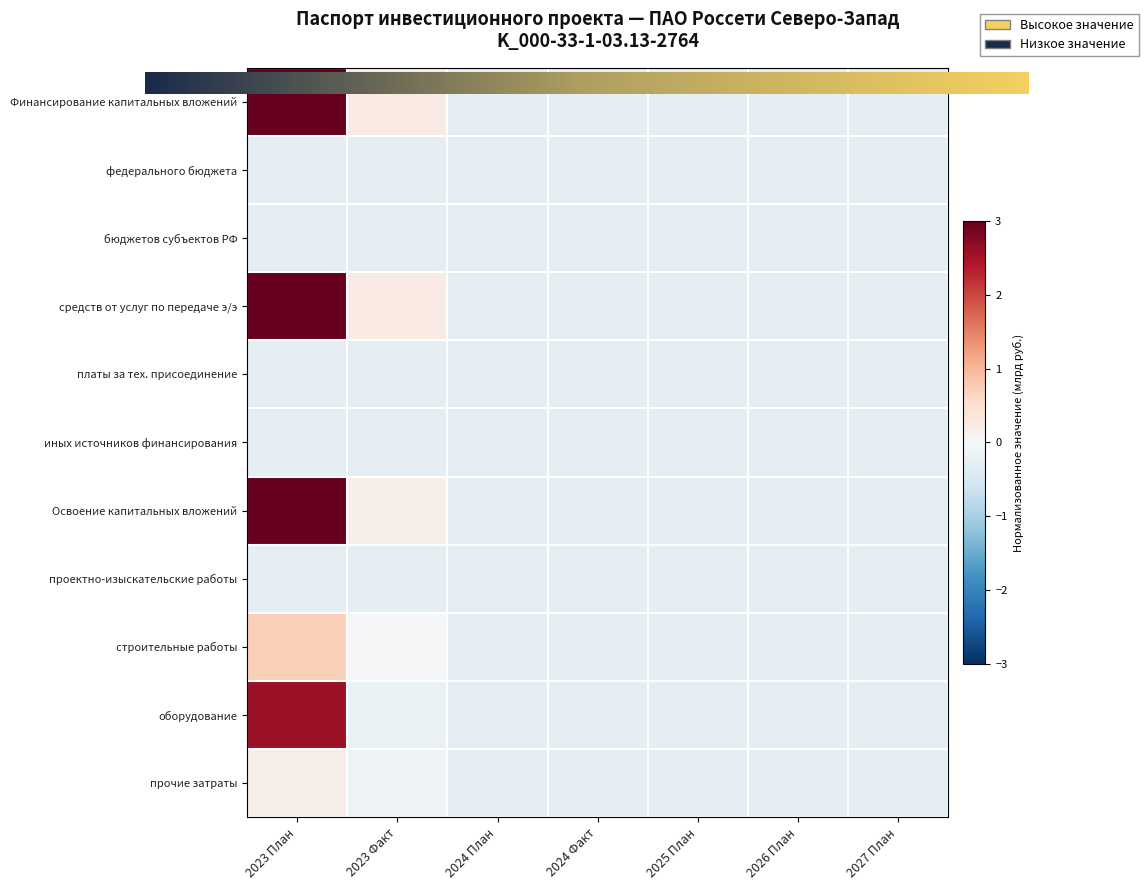

Which series has the widest spread of values?

Финансирование капитальных вложений